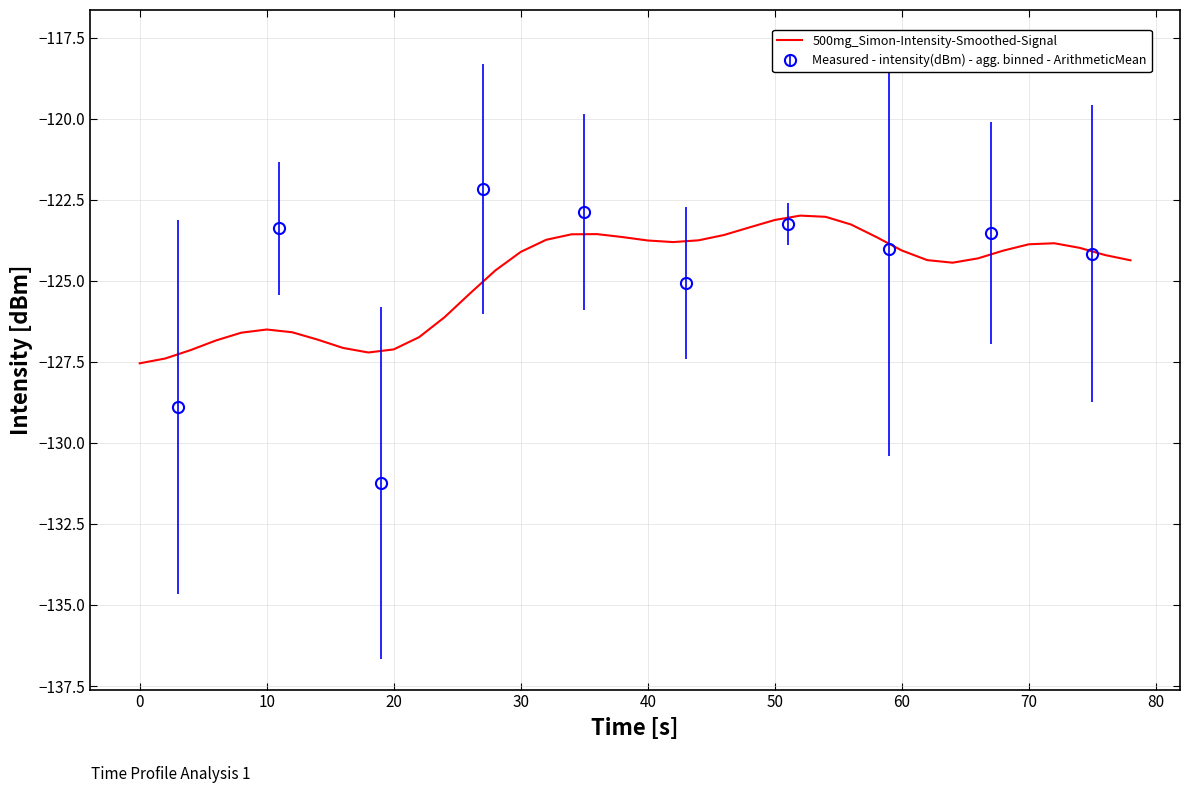

What is the average value?

-124.9